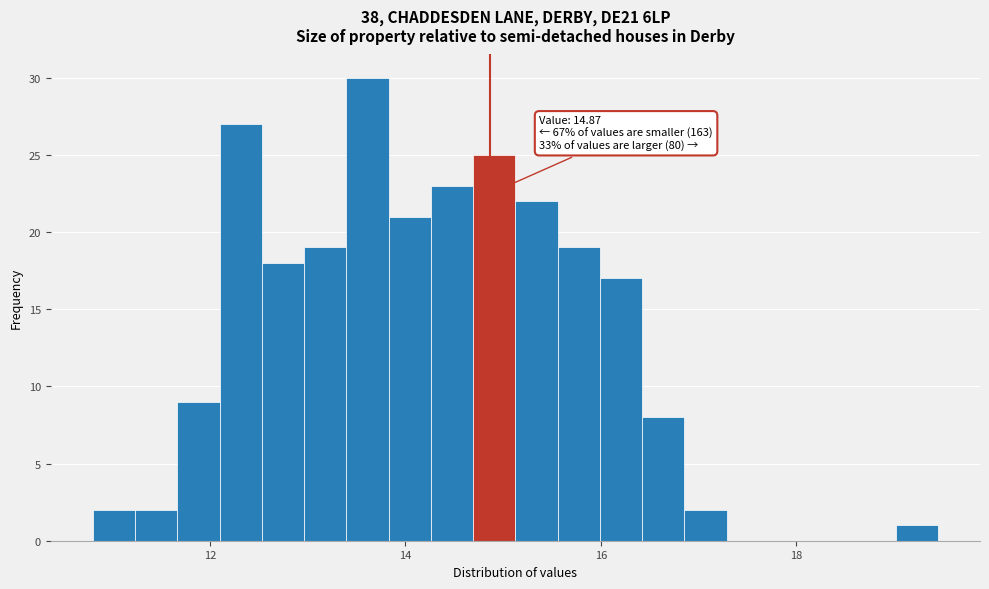

Read against the x-axis, roughly where is the centre of the tallest bar?

13.6